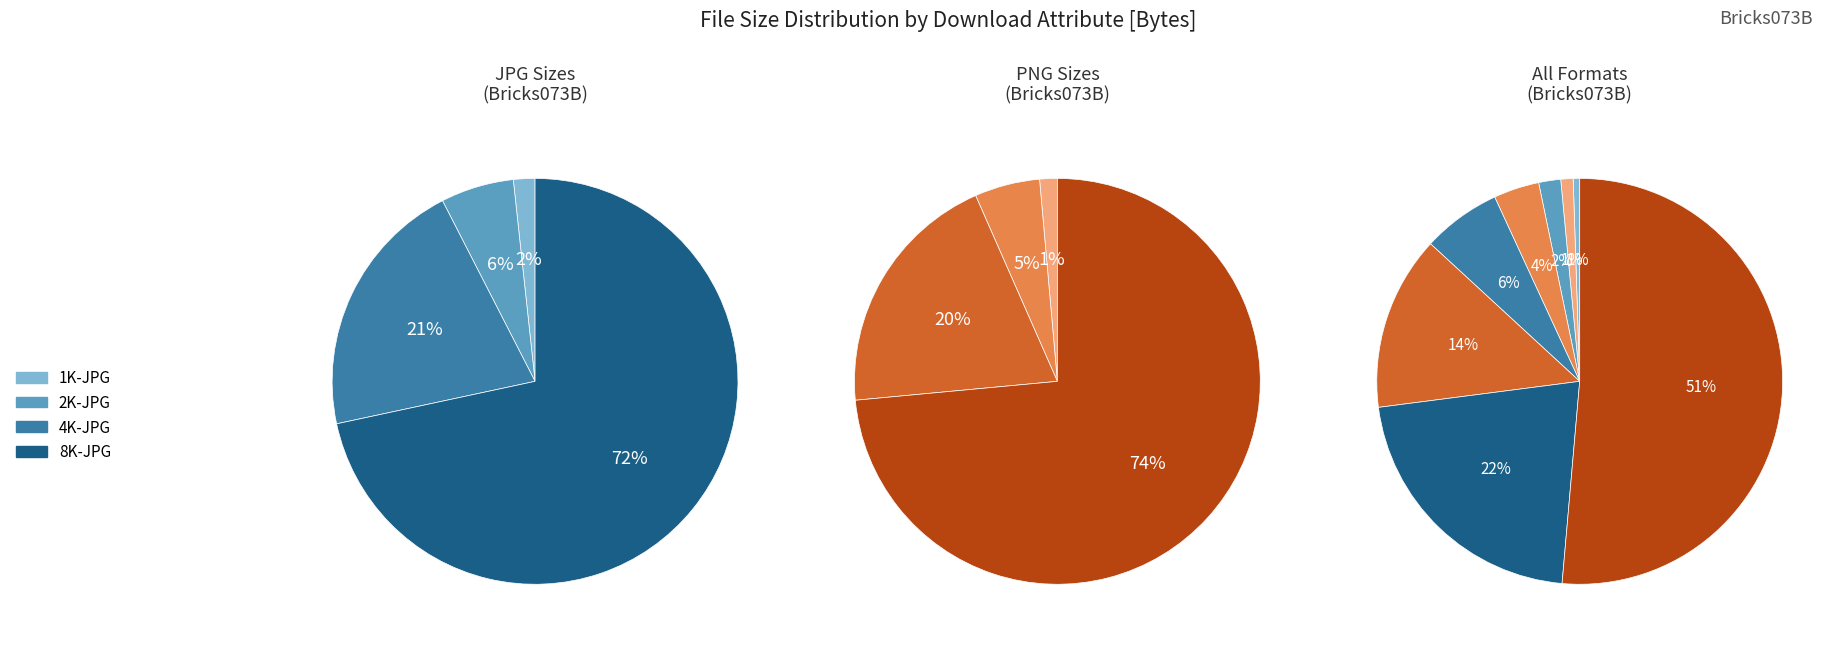

What is the change in value from 1K-JPG to 2K-PNG?

+59536204